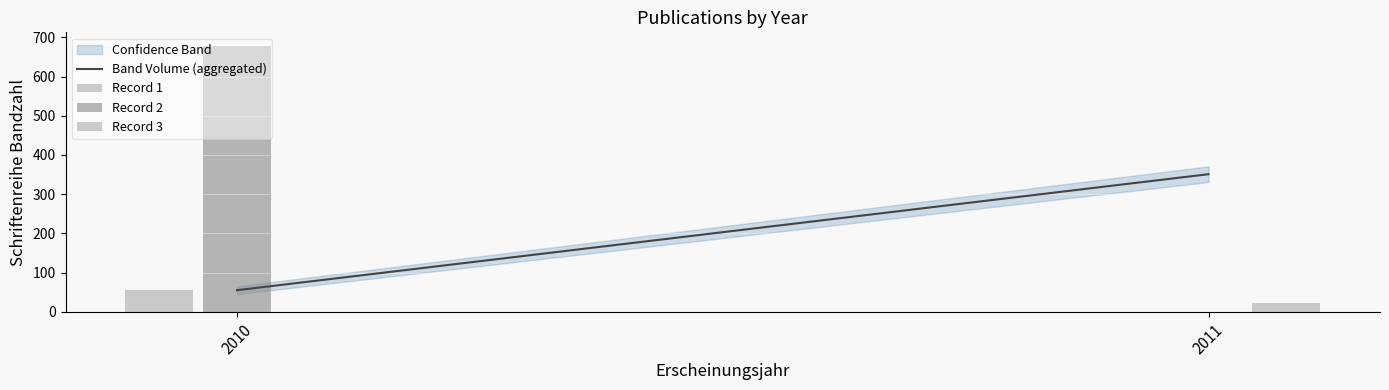

List the labels in order of value, largest first.

2011, 2010